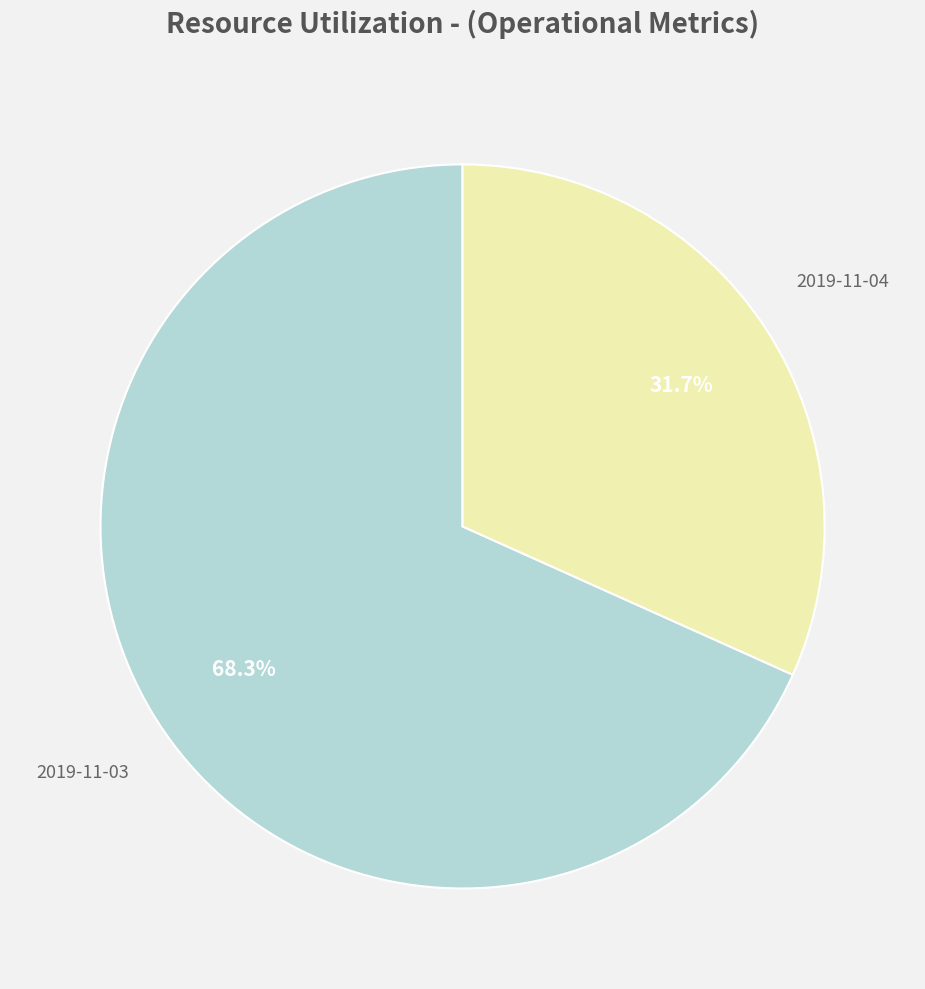

What percentage is NOT represented by 2019-11-04?

68.3%